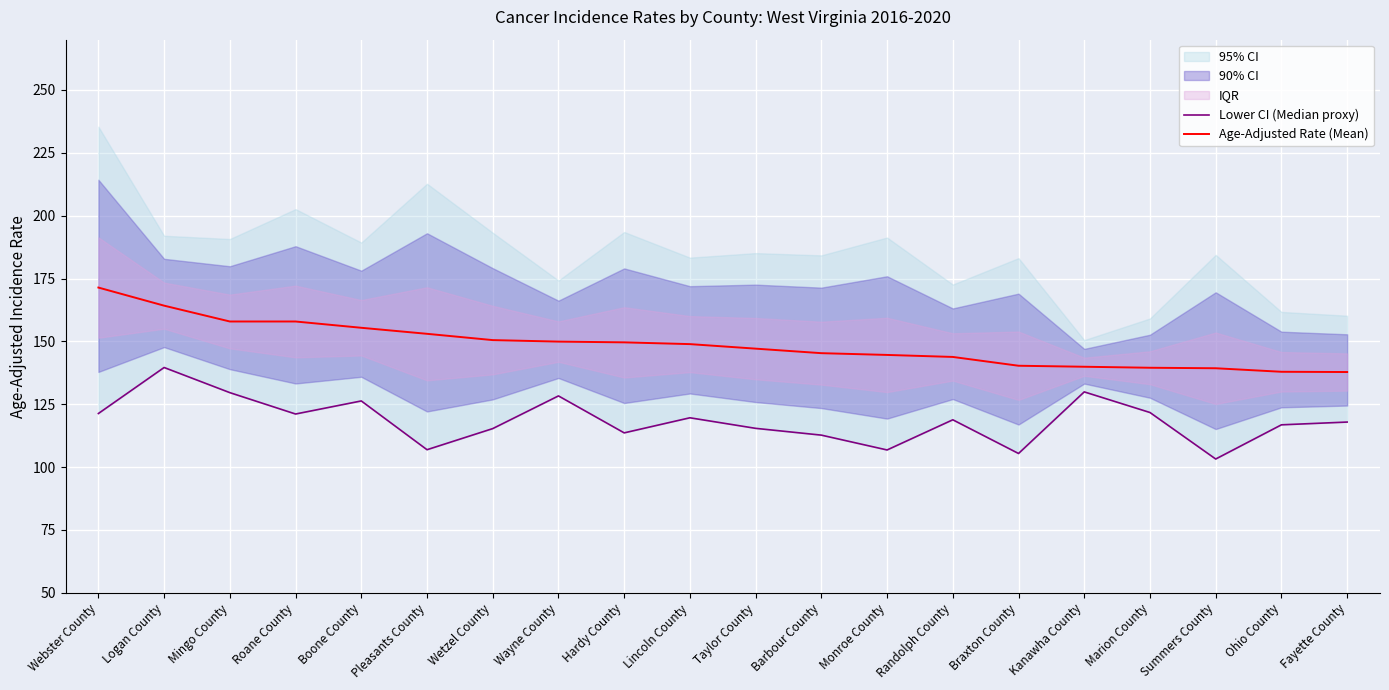

Reading left to right, list all the values displayed in this chart.

Lower CI (Median proxy): 121.3	139.6	129.6	121.1	126.3	106.9	115.3	128.3	113.6	119.6	115.4	112.7	106.8	118.8	105.4	129.9	121.7	103.2	116.8	117.9
Age-Adjusted Rate (Mean): 171.4	164.2	157.9	157.9	155.4	153.0	150.5	149.9	149.6	148.9	147.1	145.3	144.6	143.8	140.3	139.9	139.5	139.3	137.9	137.8